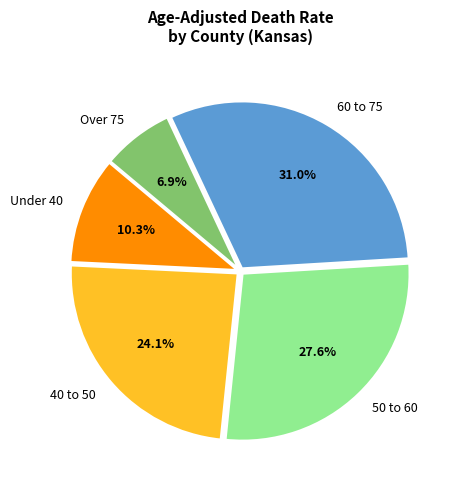

How many slices are in this pie chart?

5